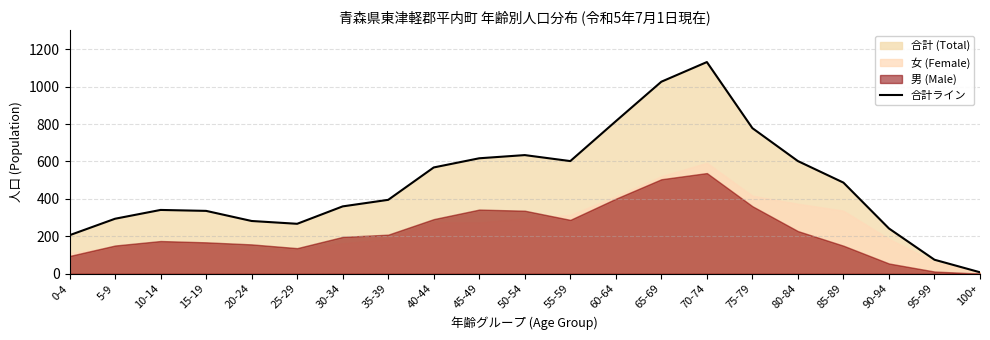

List the labels in order of value, largest first.

70-74, 65-69, 60-64, 75-79, 50-54, 45-49, 55-59, 80-84, 40-44, 85-89, 35-39, 30-34, 10-14, 15-19, 5-9, 20-24, 25-29, 90-94, 0-4, 95-99, 100+